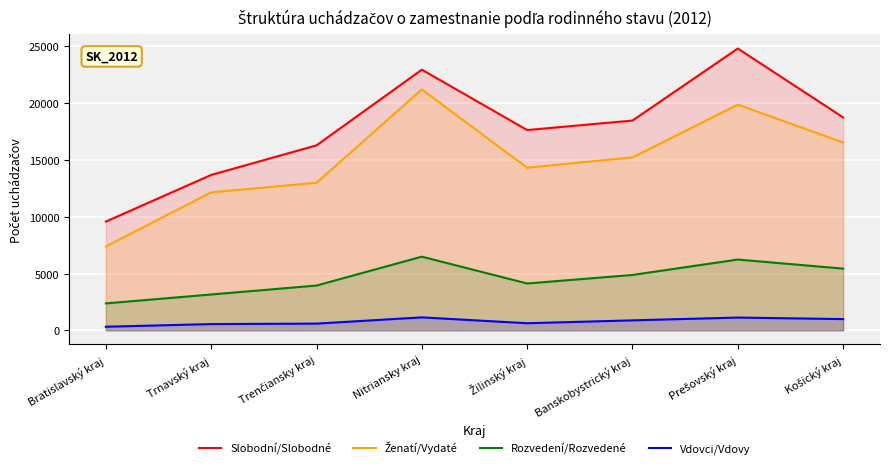

Which series has the largest total across all categories?

Slobodní/Slobodné